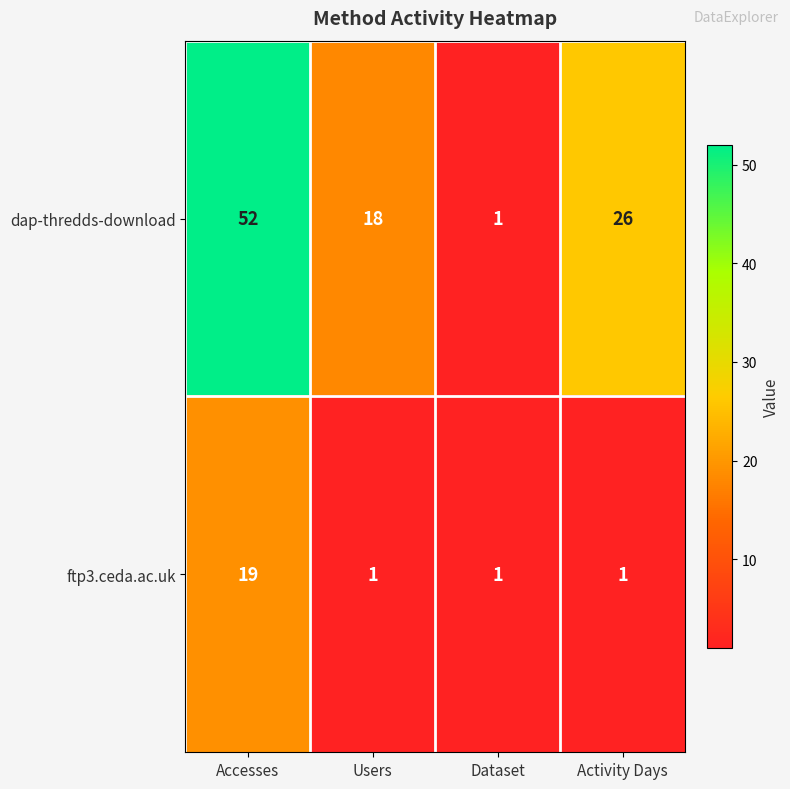

What is the average value of the dap-thredds-download series?

24